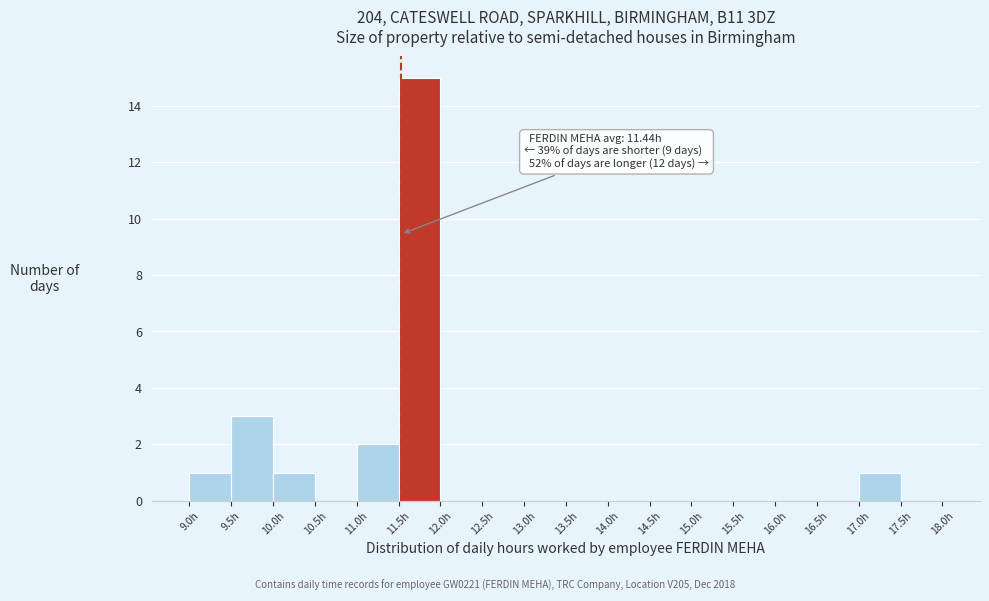

Over which range of the x-axis is the bar tallest?

11.5 to 12.0